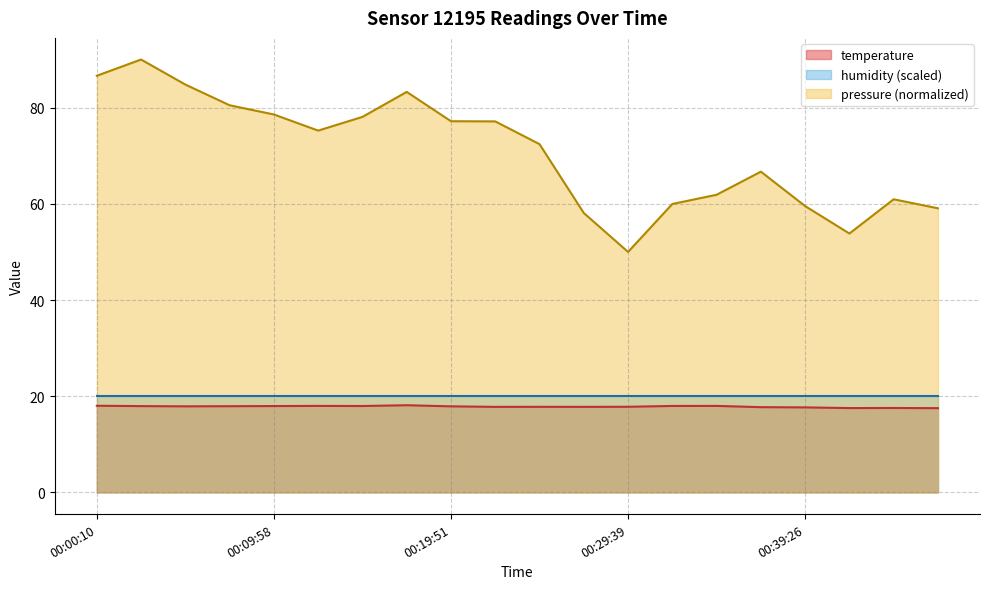

True or false: temperature and pressure (normalized) cross at least once.

False